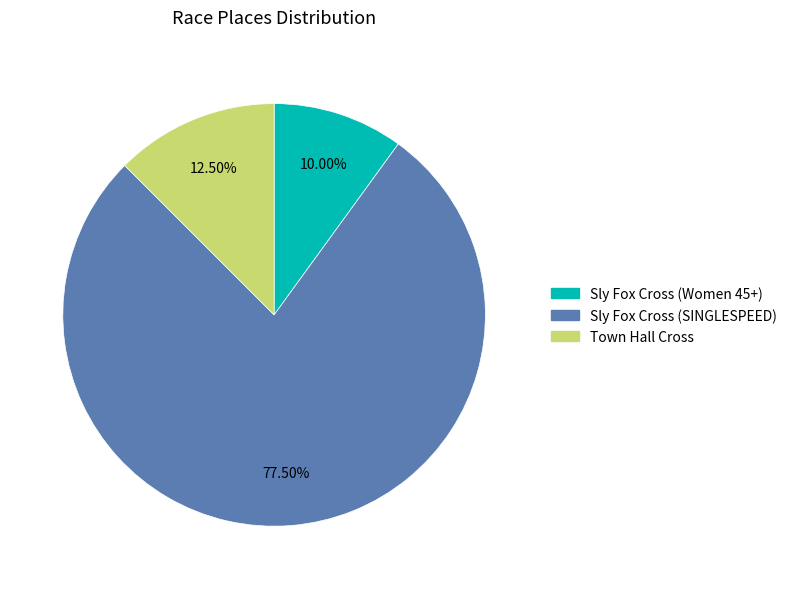

Which category has the biggest portion of the pie?

Sly Fox Cross (SINGLESPEED)